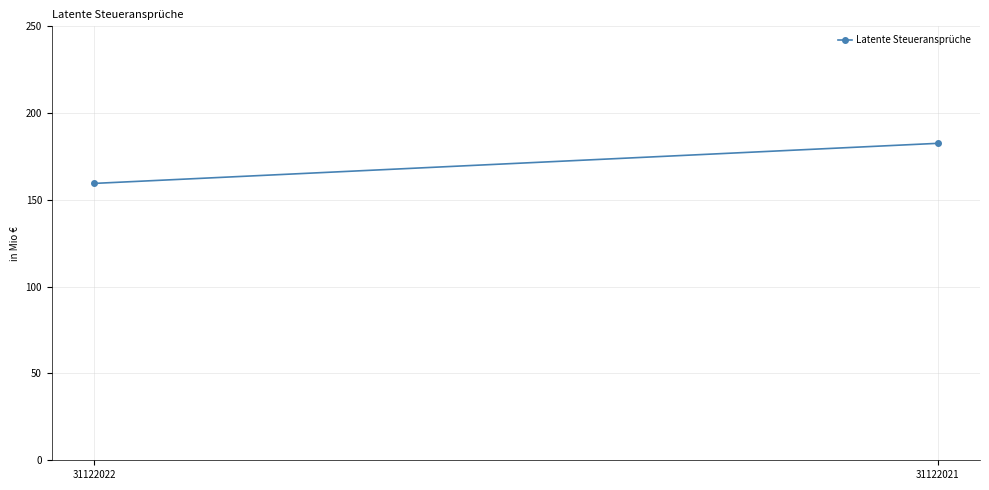

At which category does the chart reach its peak across all series?

31122021